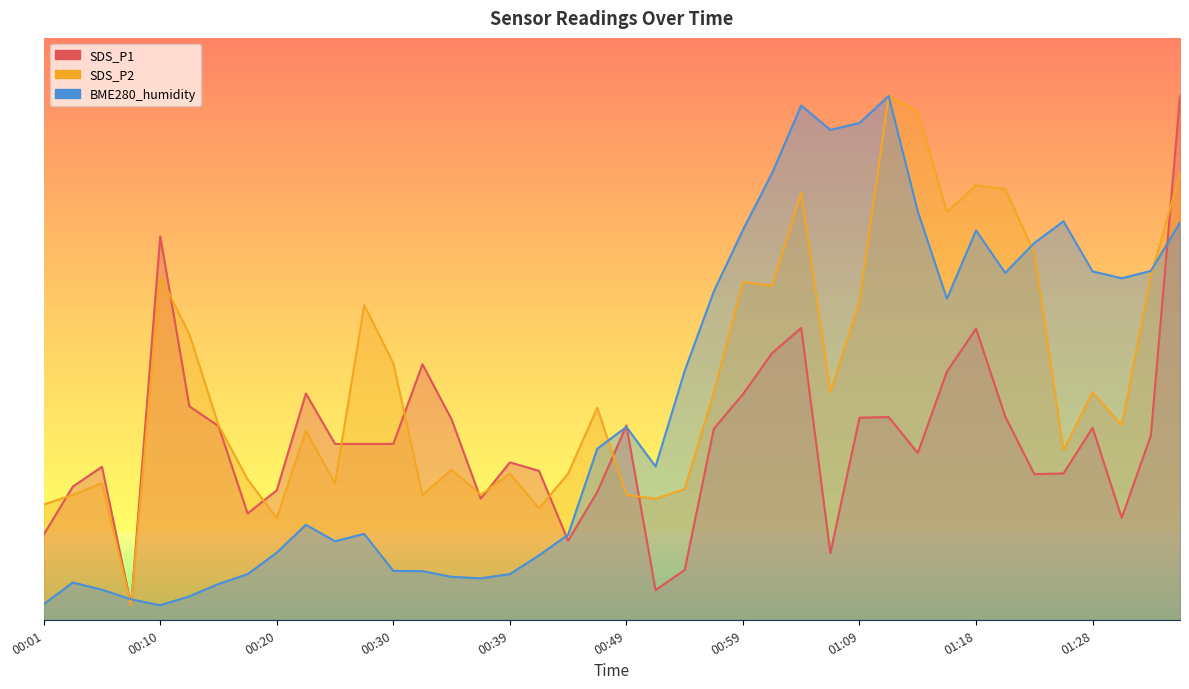

At how many categories does at least one series exceed 29?

25